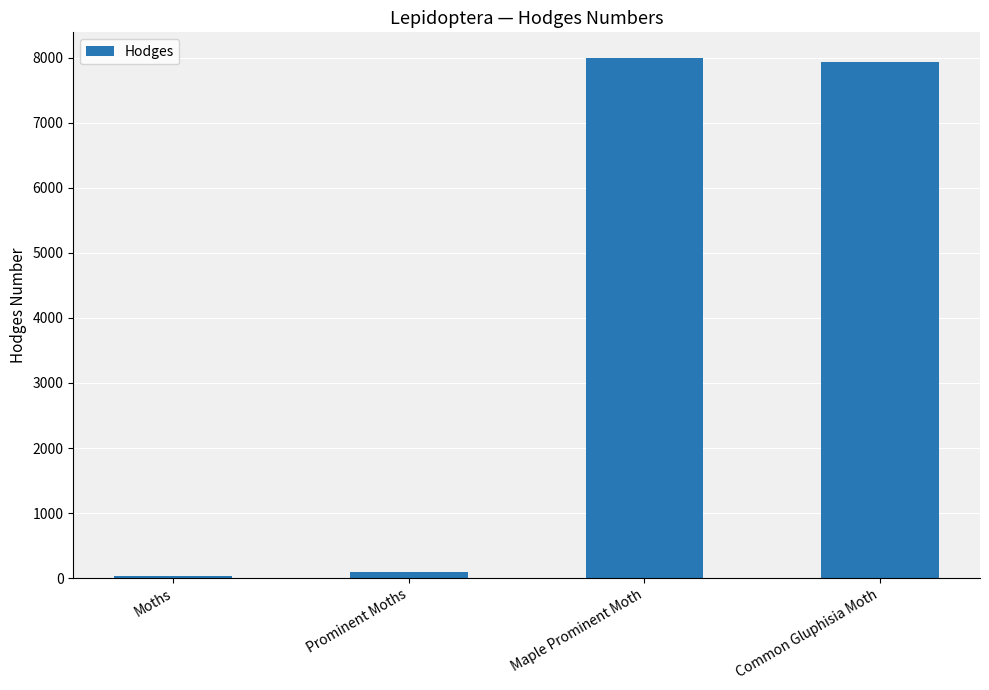

At which label is the value closest to 4011?

Prominent Moths